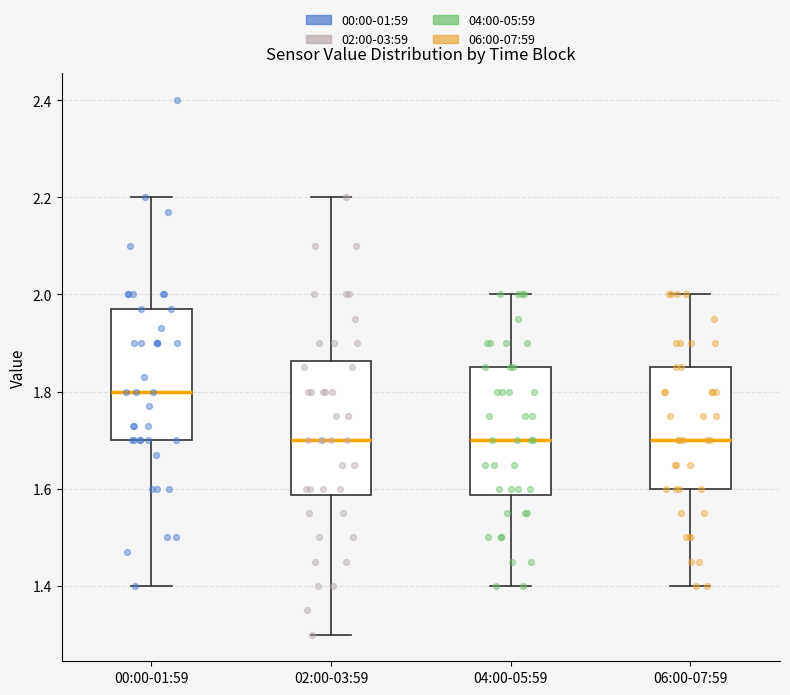

Reading left to right, transcribe this box plot: for each box, give where its median line is, the range the box spans, and where its two whiskers end, as read against the y-axis. The values are not printed on the chart, so give them approximately, as read against the axis.

00:00-01:59: median 1.80, box 1.70 to 1.98, whiskers 1.40 to 2.20
02:00-03:59: median 1.70, box 1.58 to 1.86, whiskers 1.30 to 2.20
04:00-05:59: median 1.70, box 1.58 to 1.86, whiskers 1.40 to 2.00
06:00-07:59: median 1.70, box 1.60 to 1.86, whiskers 1.40 to 2.00